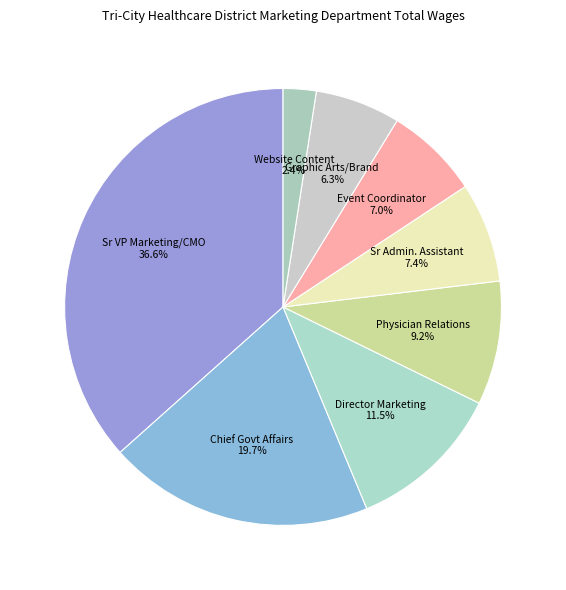

What is the largest slice in the pie chart?

Senior Vp Marketing & Public Affair/Cmo